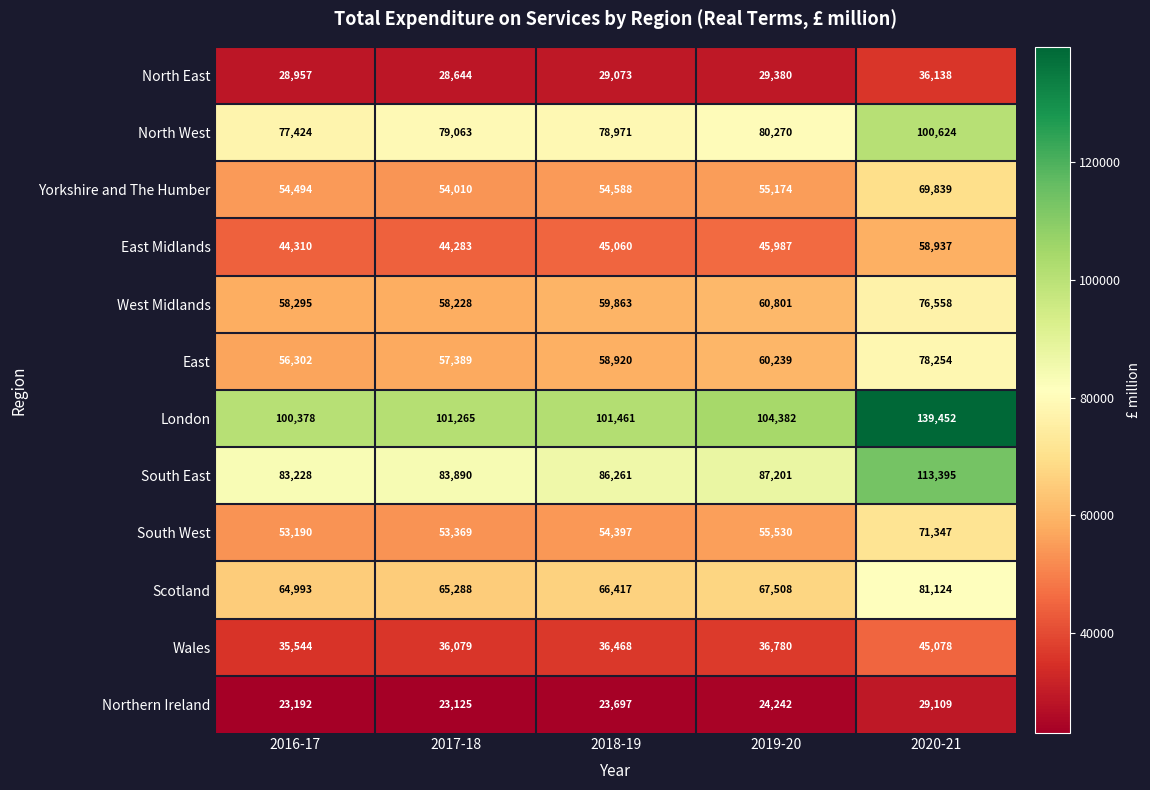

Rank the series at 2020-21 from lowest to highest value.

Northern Ireland, North East, Wales, East Midlands, Yorkshire and The Humber, South West, West Midlands, East, Scotland, North West, South East, London